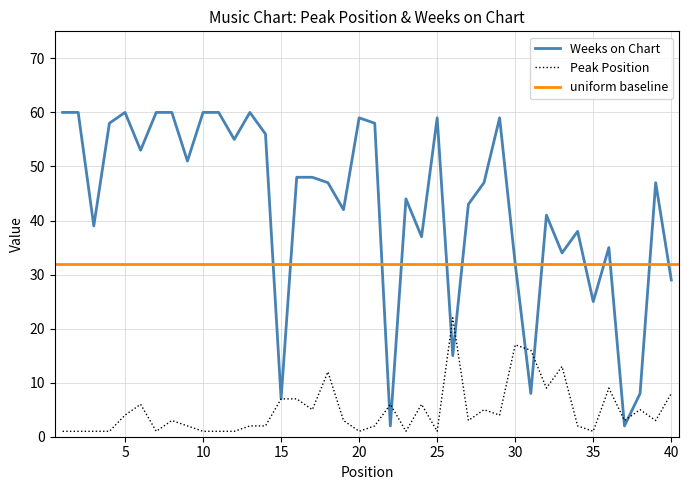

At which label does Weeks on Chart reach its peak?

1